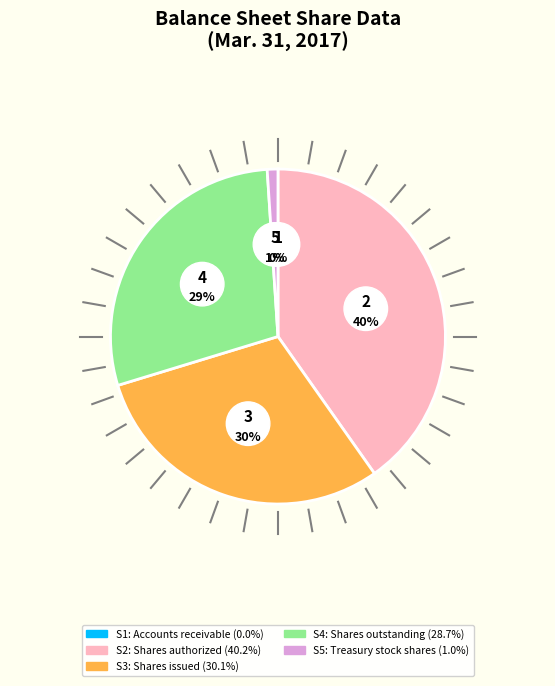

What percentage is NOT represented by Common stock shares authorized?

59.8%